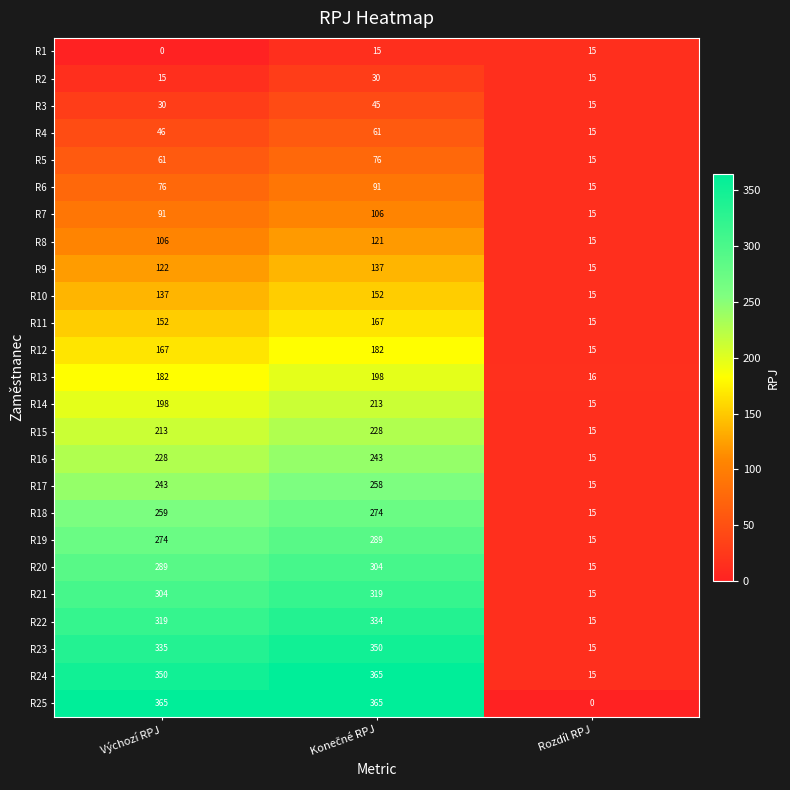

Which series has the largest range (max minus min)?

R25